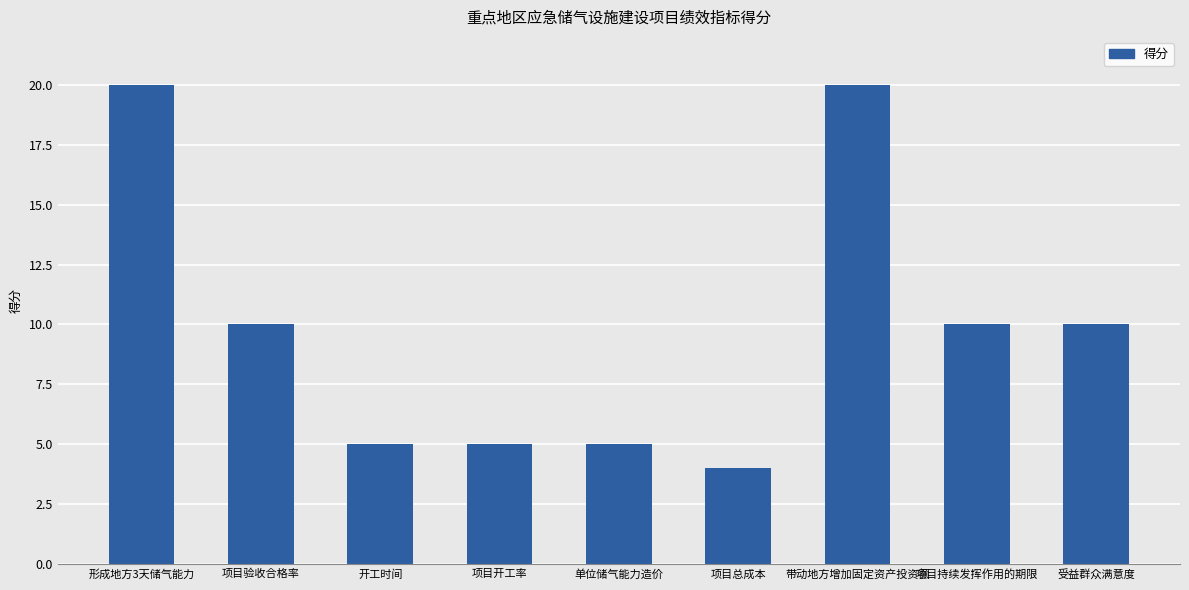

Which label corresponds to the smallest value in the chart?

项目总成本